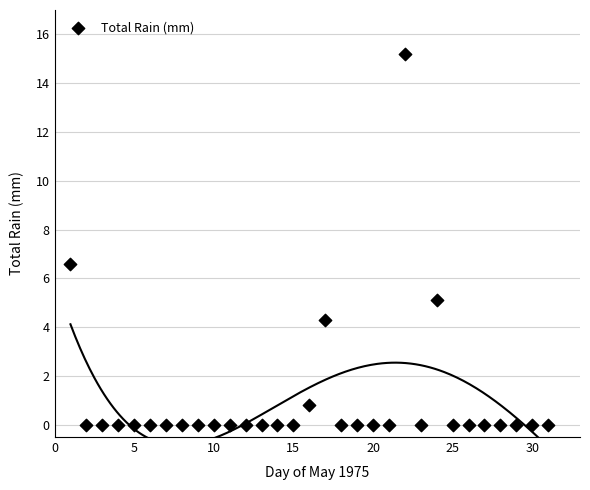

What Y value in the scatter plot is closest to 7?

6.6